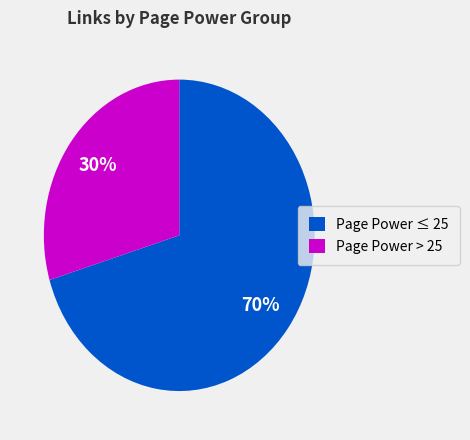

The Page Power > 25 slice represents 30% of the pie. True or false?

True